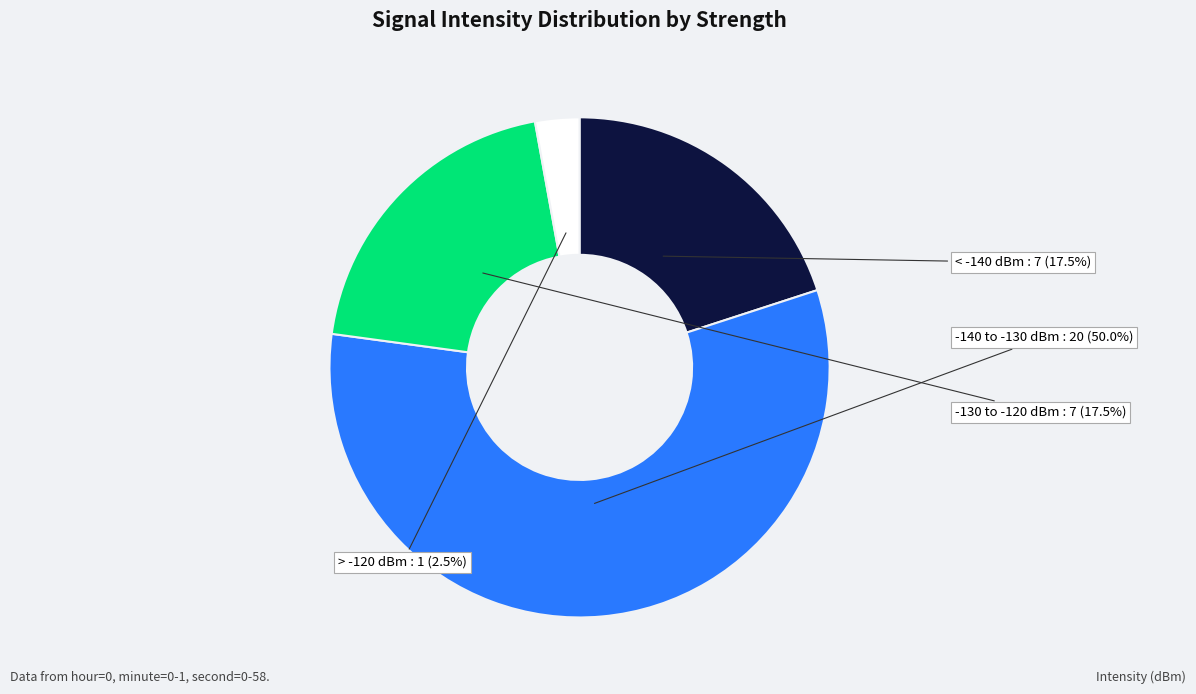

How many segments does this pie chart have?

3